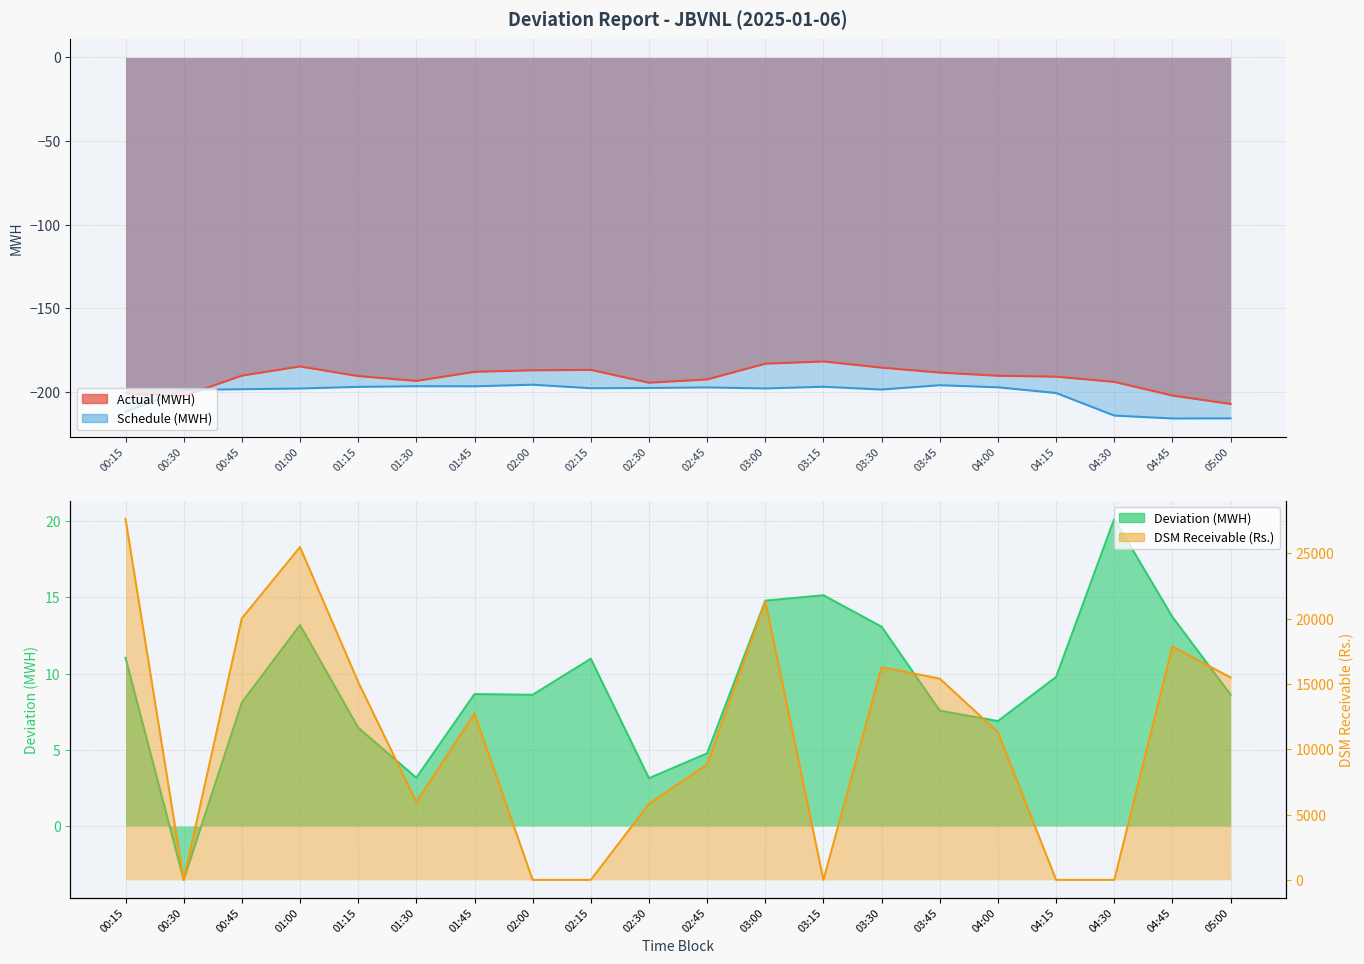

Between 01:15 and 00:30, which is larger?

01:15